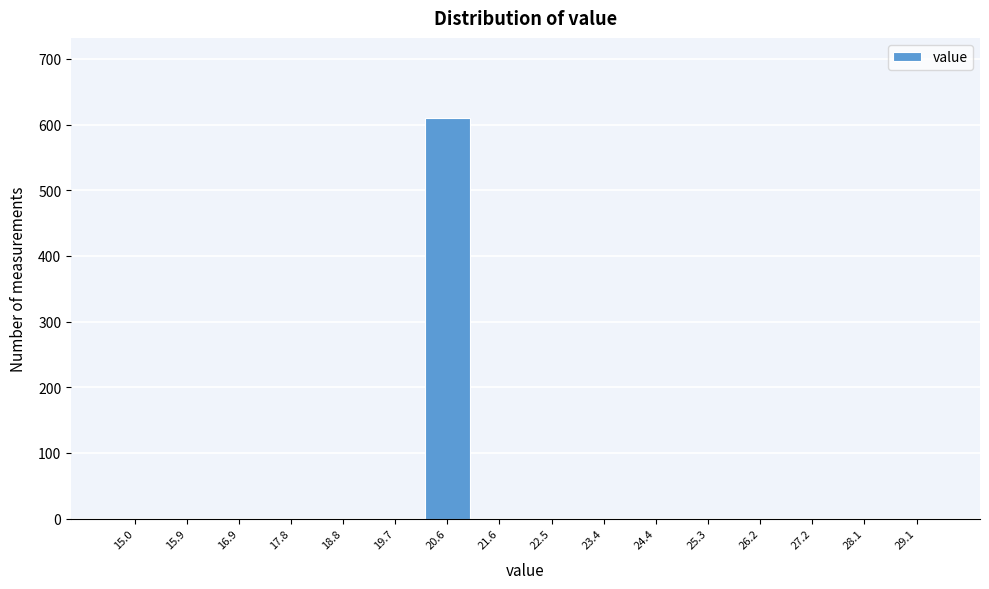

Reading right to left, what are all the values shown in this chart?

29.1=0	28.1=0	27.2=0	26.2=0	25.3=0	24.4=0	23.4=0	22.5=0	21.6=0	20.6=610	19.7=0	18.8=0	17.8=0	16.9=0	15.9=0	15.0=0